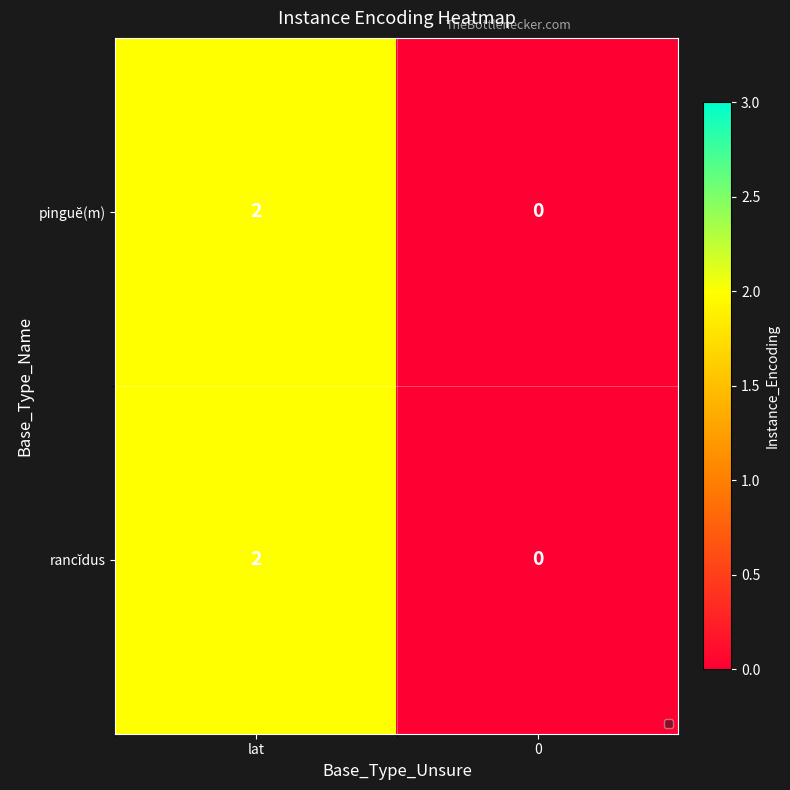

Which label corresponds to the largest value in the chart?

lat